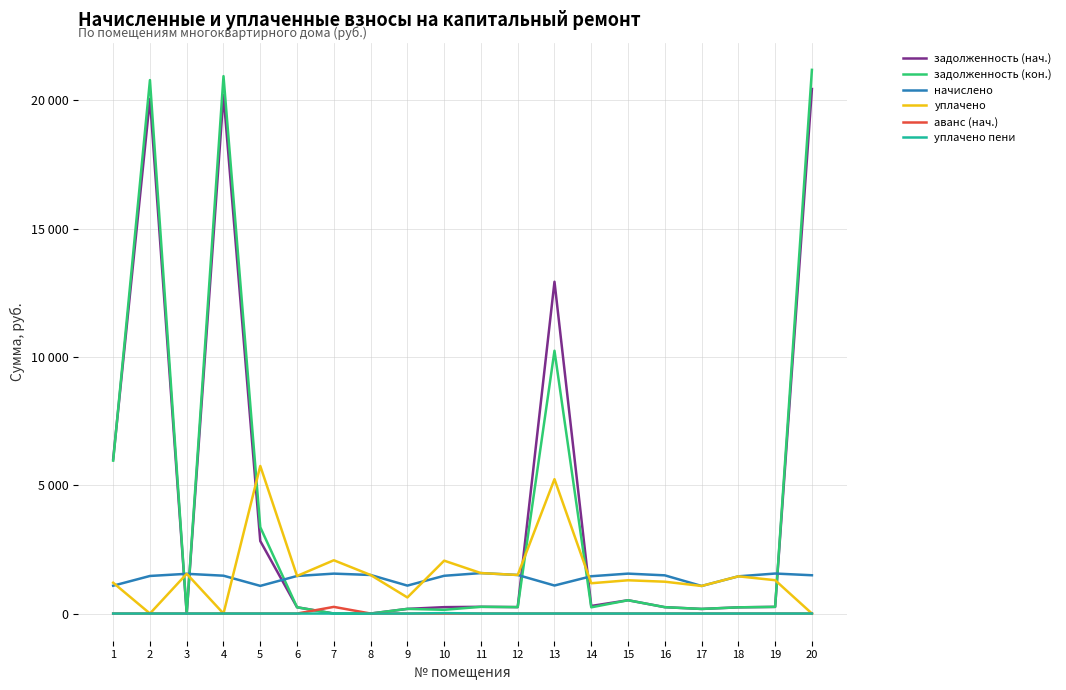

What are all the series names shown in the legend?

задолженность (нач.), задолженность (кон.), начислено, уплачено, аванс (нач.), уплачено пени